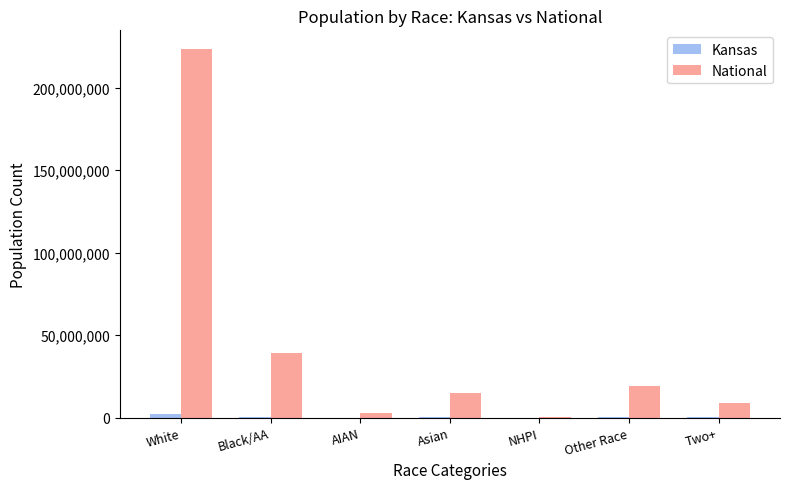

What is the difference between the Kansas values at NHPI and AIAN?

25912